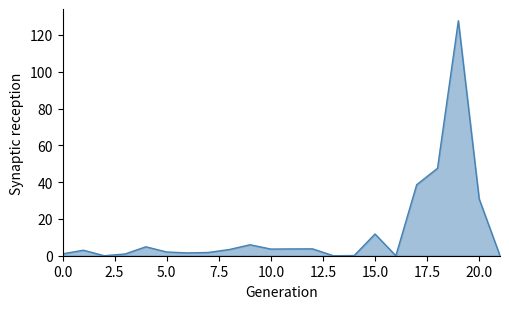

What is the greatest value displayed?

127.7